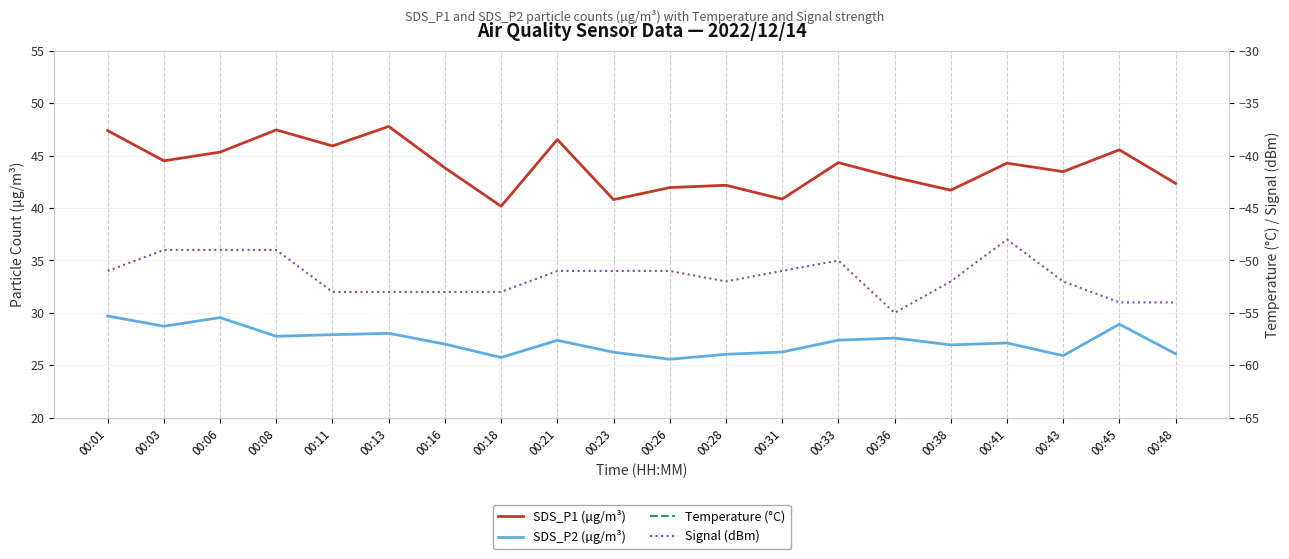

Which series has the largest total across all categories?

SDS_P1 (µg/m³)